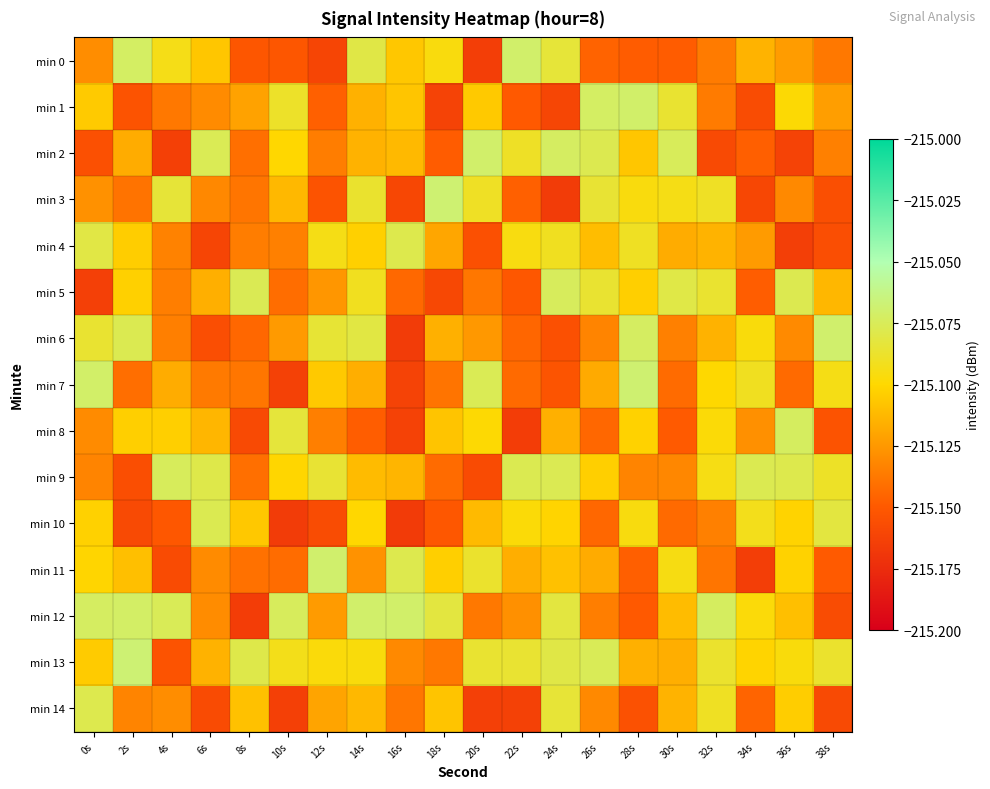

Reading left to right, transcribe all the data shown in this chart.

min 0: 0s=-215.1	2s=-215.1	4s=-215.1	6s=-215.1	8s=-215.2	10s=-215.2	12s=-215.2	14s=-215.1	16s=-215.1	18s=-215.1	20s=-215.2	22s=-215.1	24s=-215.1	26s=-215.1	28s=-215.1	30s=-215.1	32s=-215.1	34s=-215.1	36s=-215.1	38s=-215.1
min 1: 0s=-215.1	2s=-215.2	4s=-215.1	6s=-215.1	8s=-215.1	10s=-215.1	12s=-215.1	14s=-215.1	16s=-215.1	18s=-215.2	20s=-215.1	22s=-215.1	24s=-215.2	26s=-215.1	28s=-215.1	30s=-215.1	32s=-215.1	34s=-215.2	36s=-215.1	38s=-215.1
min 2: 0s=-215.2	2s=-215.1	4s=-215.2	6s=-215.1	8s=-215.1	10s=-215.1	12s=-215.1	14s=-215.1	16s=-215.1	18s=-215.1	20s=-215.1	22s=-215.1	24s=-215.1	26s=-215.1	28s=-215.1	30s=-215.1	32s=-215.2	34s=-215.1	36s=-215.2	38s=-215.1
min 3: 0s=-215.1	2s=-215.1	4s=-215.1	6s=-215.1	8s=-215.1	10s=-215.1	12s=-215.2	14s=-215.1	16s=-215.2	18s=-215.1	20s=-215.1	22s=-215.1	24s=-215.2	26s=-215.1	28s=-215.1	30s=-215.1	32s=-215.1	34s=-215.2	36s=-215.1	38s=-215.2
min 4: 0s=-215.1	2s=-215.1	4s=-215.1	6s=-215.2	8s=-215.1	10s=-215.1	12s=-215.1	14s=-215.1	16s=-215.1	18s=-215.1	20s=-215.2	22s=-215.1	24s=-215.1	26s=-215.1	28s=-215.1	30s=-215.1	32s=-215.1	34s=-215.1	36s=-215.2	38s=-215.2
min 5: 0s=-215.2	2s=-215.1	4s=-215.1	6s=-215.1	8s=-215.1	10s=-215.1	12s=-215.1	14s=-215.1	16s=-215.1	18s=-215.2	20s=-215.1	22s=-215.2	24s=-215.1	26s=-215.1	28s=-215.1	30s=-215.1	32s=-215.1	34s=-215.1	36s=-215.1	38s=-215.1
min 6: 0s=-215.1	2s=-215.1	4s=-215.1	6s=-215.2	8s=-215.1	10s=-215.1	12s=-215.1	14s=-215.1	16s=-215.2	18s=-215.1	20s=-215.1	22s=-215.1	24s=-215.2	26s=-215.1	28s=-215.1	30s=-215.1	32s=-215.1	34s=-215.1	36s=-215.1	38s=-215.1
min 7: 0s=-215.1	2s=-215.1	4s=-215.1	6s=-215.1	8s=-215.1	10s=-215.2	12s=-215.1	14s=-215.1	16s=-215.2	18s=-215.1	20s=-215.1	22s=-215.1	24s=-215.2	26s=-215.1	28s=-215.1	30s=-215.1	32s=-215.1	34s=-215.1	36s=-215.1	38s=-215.1
min 8: 0s=-215.1	2s=-215.1	4s=-215.1	6s=-215.1	8s=-215.2	10s=-215.1	12s=-215.1	14s=-215.1	16s=-215.2	18s=-215.1	20s=-215.1	22s=-215.2	24s=-215.1	26s=-215.1	28s=-215.1	30s=-215.1	32s=-215.1	34s=-215.1	36s=-215.1	38s=-215.2
min 9: 0s=-215.1	2s=-215.2	4s=-215.1	6s=-215.1	8s=-215.1	10s=-215.1	12s=-215.1	14s=-215.1	16s=-215.1	18s=-215.1	20s=-215.2	22s=-215.1	24s=-215.1	26s=-215.1	28s=-215.1	30s=-215.1	32s=-215.1	34s=-215.1	36s=-215.1	38s=-215.1
min 10: 0s=-215.1	2s=-215.2	4s=-215.2	6s=-215.1	8s=-215.1	10s=-215.2	12s=-215.2	14s=-215.1	16s=-215.2	18s=-215.2	20s=-215.1	22s=-215.1	24s=-215.1	26s=-215.1	28s=-215.1	30s=-215.1	32s=-215.1	34s=-215.1	36s=-215.1	38s=-215.1
min 11: 0s=-215.1	2s=-215.1	4s=-215.2	6s=-215.1	8s=-215.1	10s=-215.1	12s=-215.1	14s=-215.1	16s=-215.1	18s=-215.1	20s=-215.1	22s=-215.1	24s=-215.1	26s=-215.1	28s=-215.1	30s=-215.1	32s=-215.1	34s=-215.2	36s=-215.1	38s=-215.1
min 12: 0s=-215.1	2s=-215.1	4s=-215.1	6s=-215.1	8s=-215.2	10s=-215.1	12s=-215.1	14s=-215.1	16s=-215.1	18s=-215.1	20s=-215.1	22s=-215.1	24s=-215.1	26s=-215.1	28s=-215.1	30s=-215.1	32s=-215.1	34s=-215.1	36s=-215.1	38s=-215.2
min 13: 0s=-215.1	2s=-215.1	4s=-215.2	6s=-215.1	8s=-215.1	10s=-215.1	12s=-215.1	14s=-215.1	16s=-215.1	18s=-215.1	20s=-215.1	22s=-215.1	24s=-215.1	26s=-215.1	28s=-215.1	30s=-215.1	32s=-215.1	34s=-215.1	36s=-215.1	38s=-215.1
min 14: 0s=-215.1	2s=-215.1	4s=-215.1	6s=-215.2	8s=-215.1	10s=-215.2	12s=-215.1	14s=-215.1	16s=-215.1	18s=-215.1	20s=-215.2	22s=-215.2	24s=-215.1	26s=-215.1	28s=-215.2	30s=-215.1	32s=-215.1	34s=-215.1	36s=-215.1	38s=-215.2